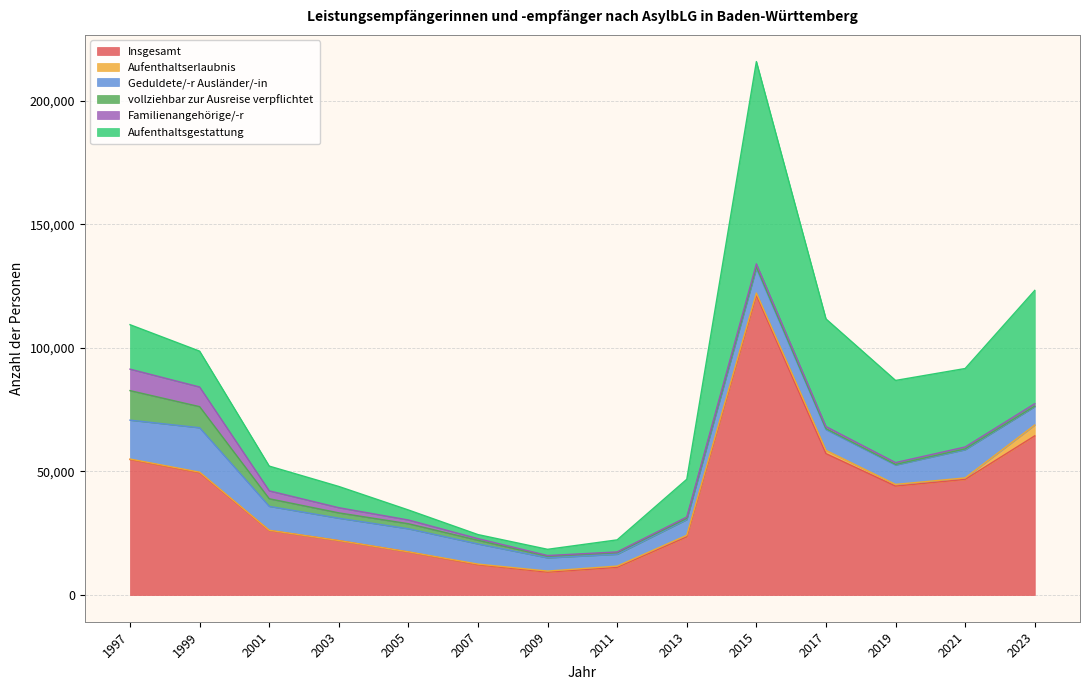

What is the value of the Geduldete/-r Ausländer/-in point at the 12th from the left?

7851